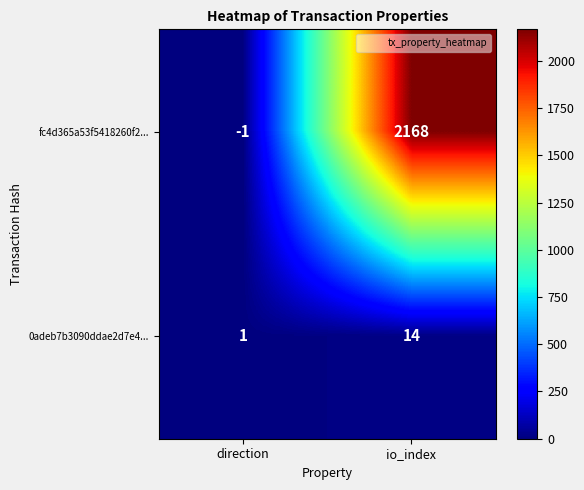

Rank the series by their average value, from lowest to highest.

0adeb7b3090ddae2d7e4..., fc4d365a53f5418260f2...